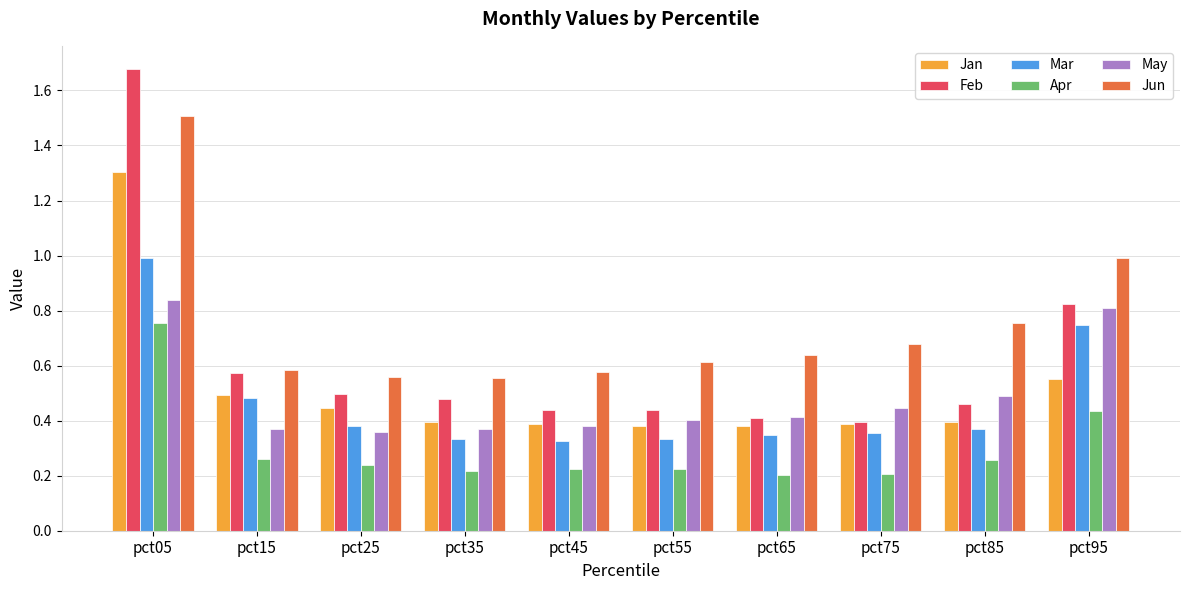

Which series has the widest spread of values?

Feb